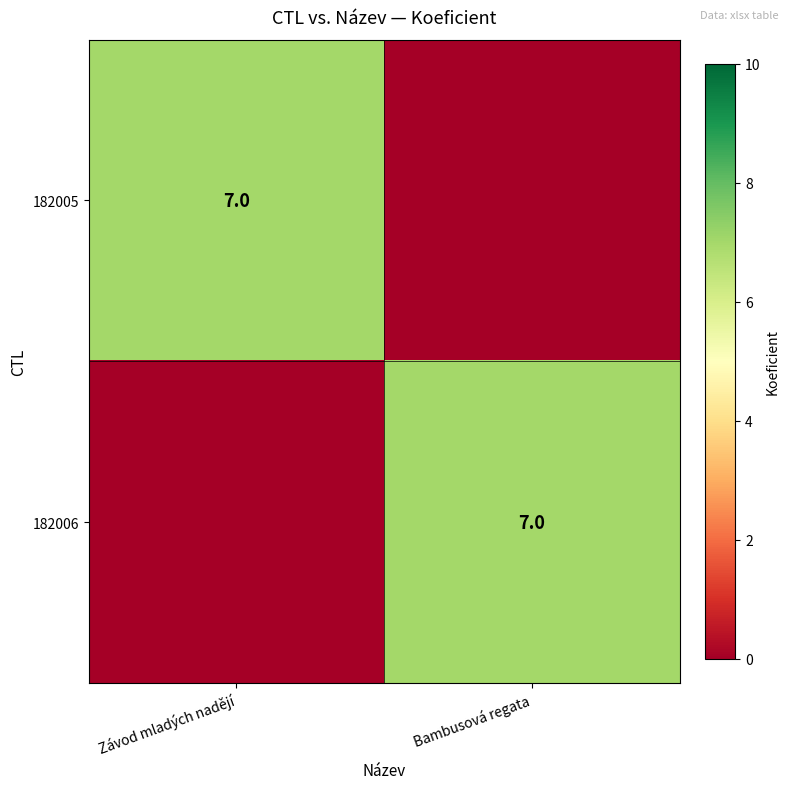

The value of 182005 at Závod mladých nadějí is 7. True or false?

True